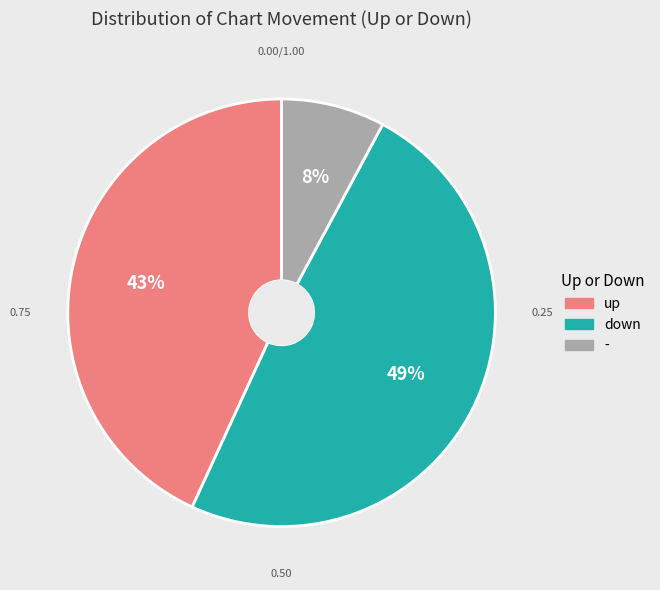

How many segments does this pie chart have?

3